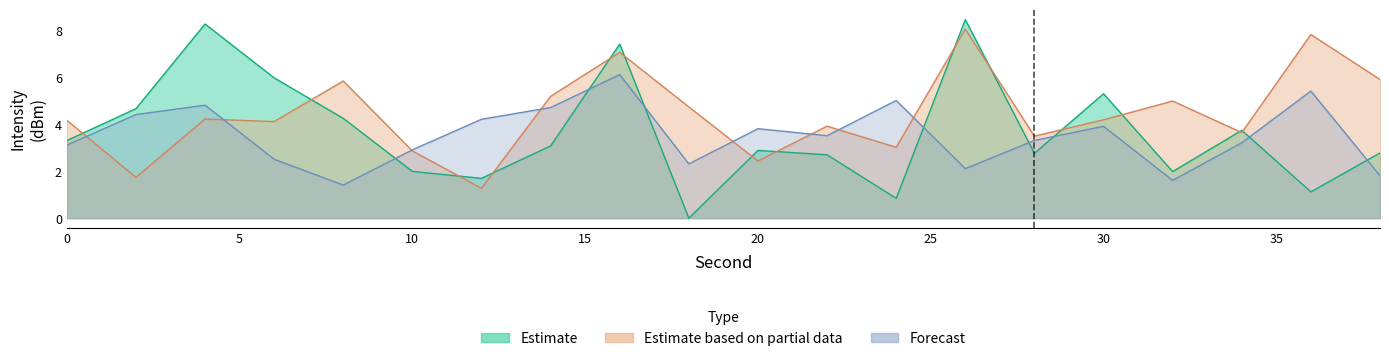

What is the value of the Estimate point at the 11th from the left?

2.9